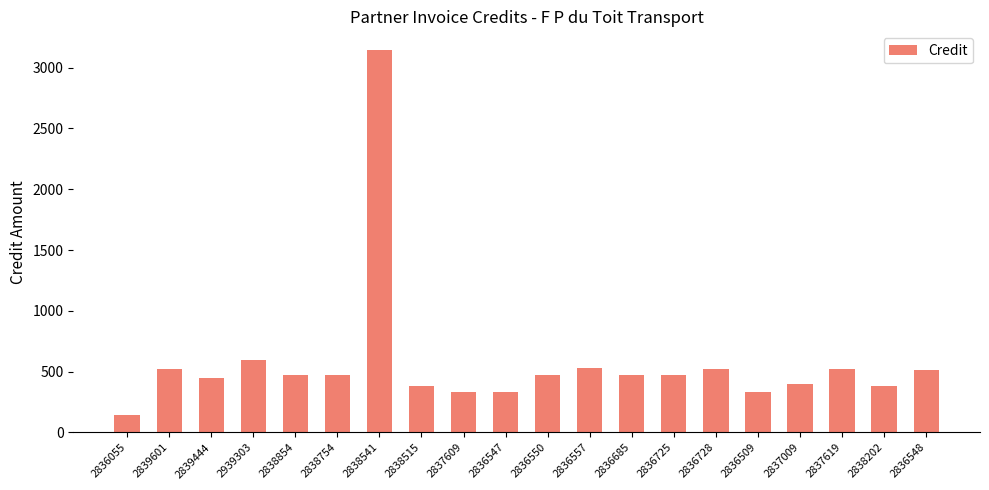

True or false: the data shows 146.3 at 2836055.

True